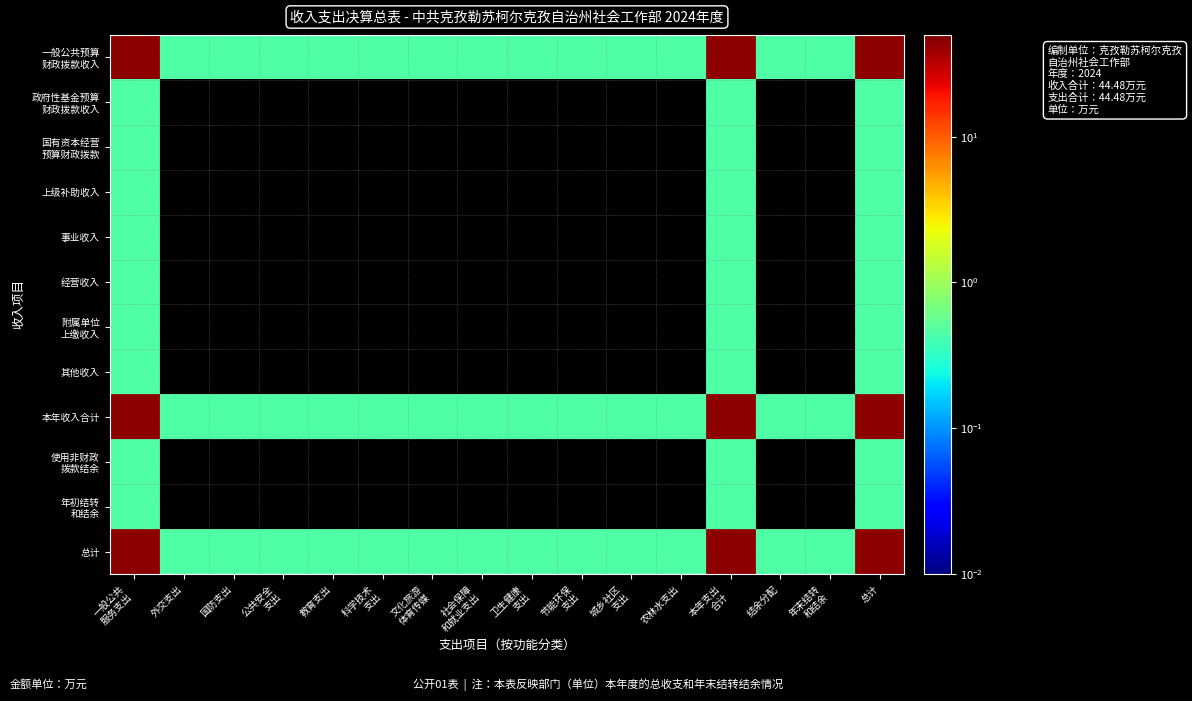

At how many categories does at least one series exceed 22?

3